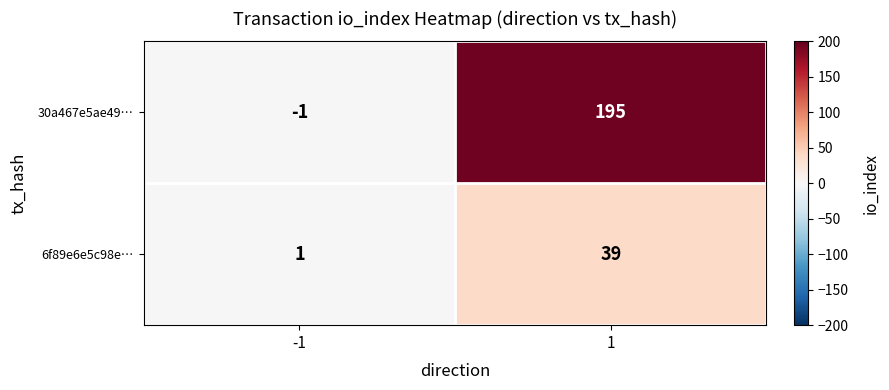

True or false: 30a467e5ae49… has a value of 195 at 1.

True